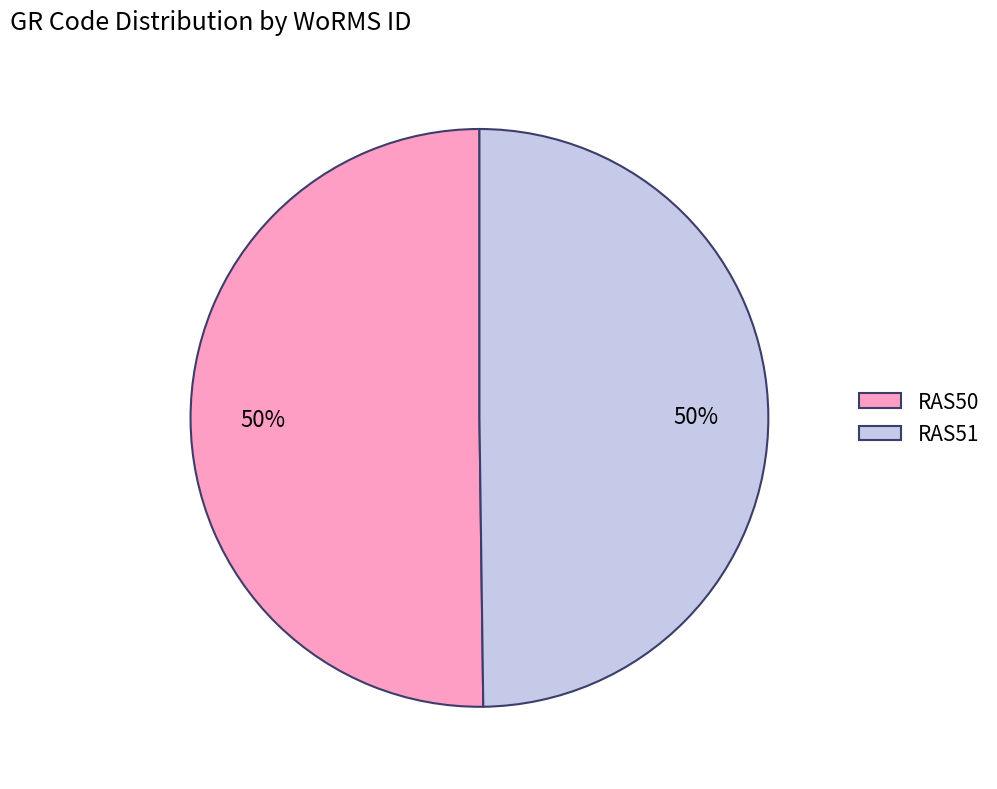

True or false: RAS51 accounts for 50% of the total.

True